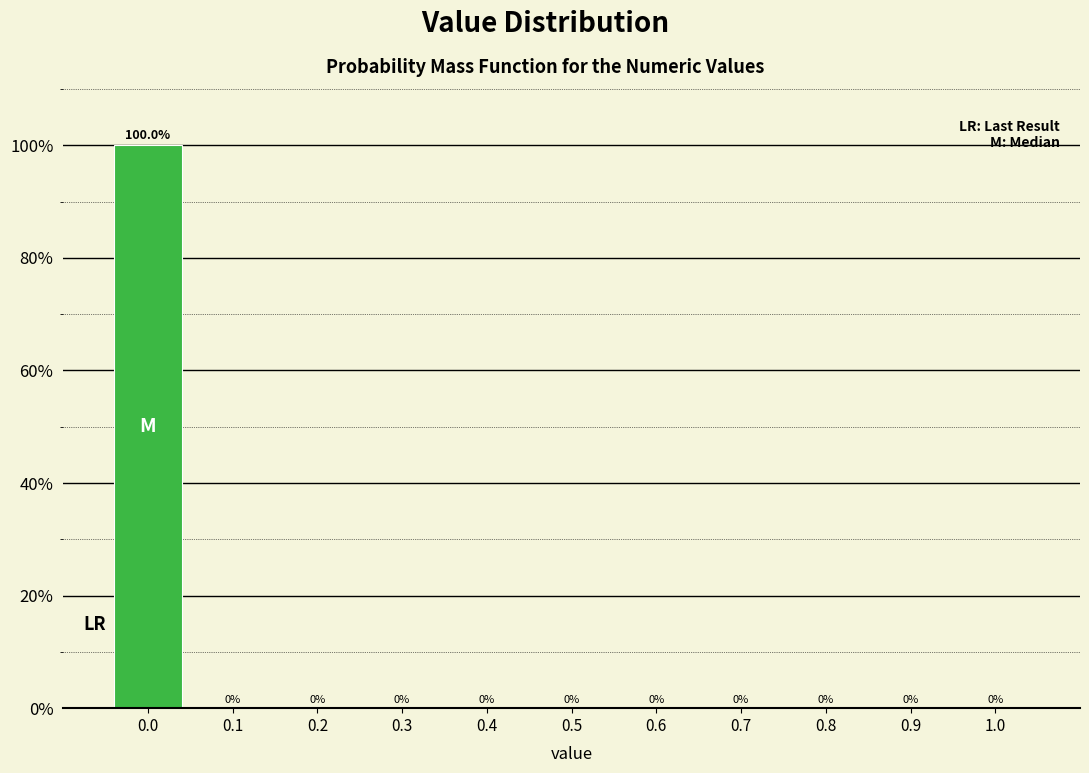

Reading left to right, list every bar in this chart as the range it spans on the x-axis followed by its height.

-0.05 to 0.05: 100.0
0.05 to 0.15: 0.0
0.15 to 0.25: 0.0
0.25 to 0.35: 0.0
0.35 to 0.45: 0.0
0.45 to 0.55: 0.0
0.55 to 0.65: 0.0
0.65 to 0.75: 0.0
0.75 to 0.85: 0.0
0.85 to 0.95: 0.0
0.95 to 1.05: 0.0